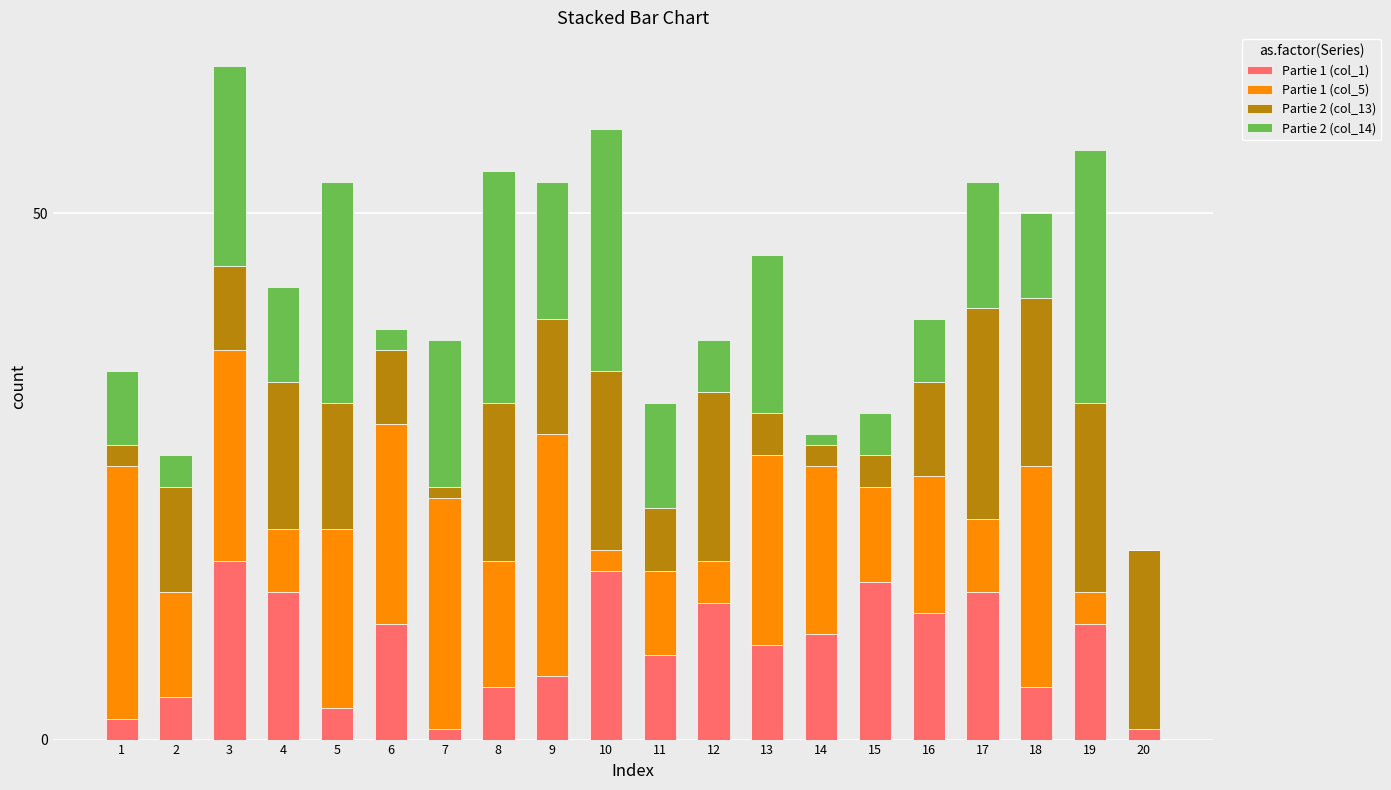

What are all the series names shown in the legend?

Partie 1 (col_1), Partie 1 (col_5), Partie 2 (col_13), Partie 2 (col_14)